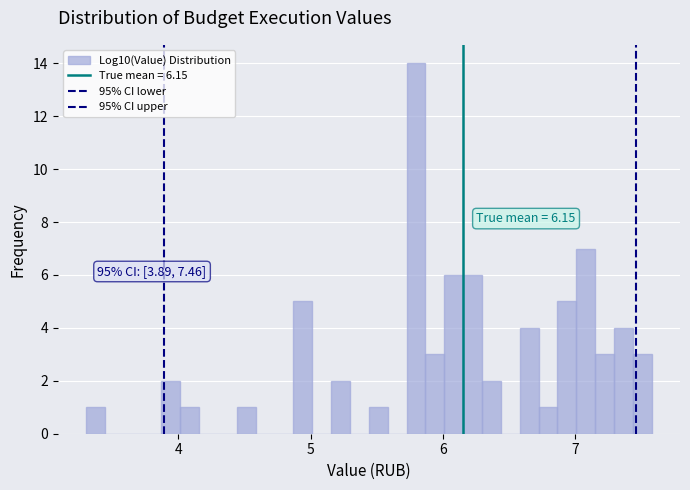

Read against the x-axis, roughly where is the centre of the tallest bar?

5.8